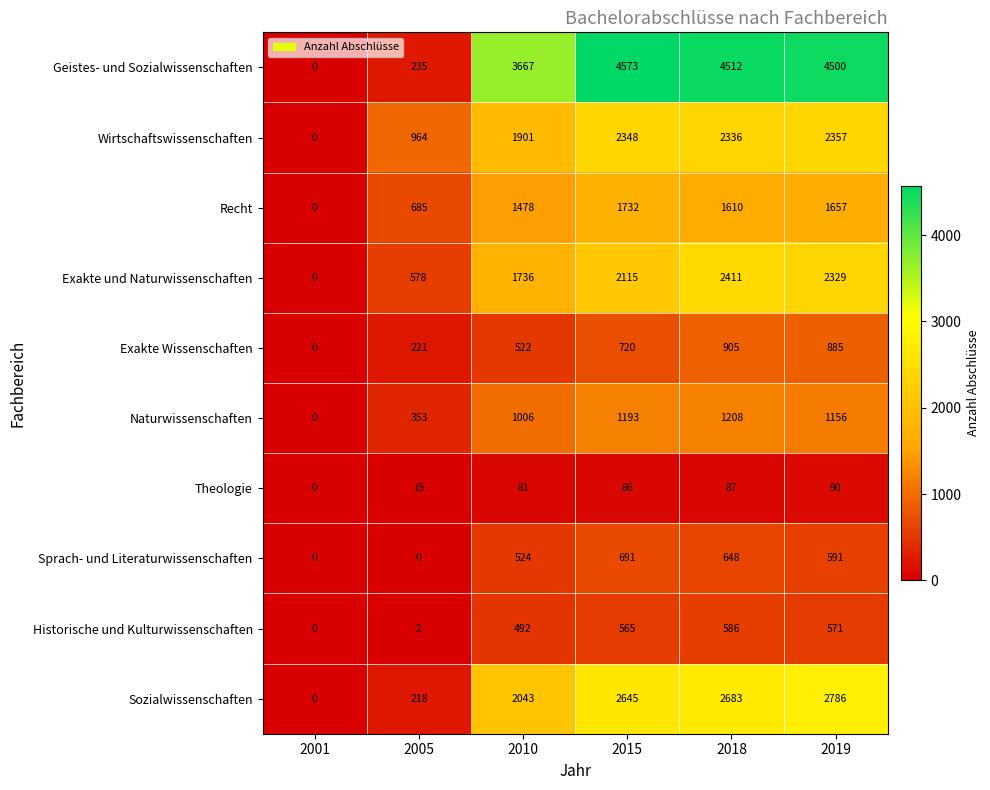

How many values in the Historische und Kulturwissenschaften series are below 565?

3